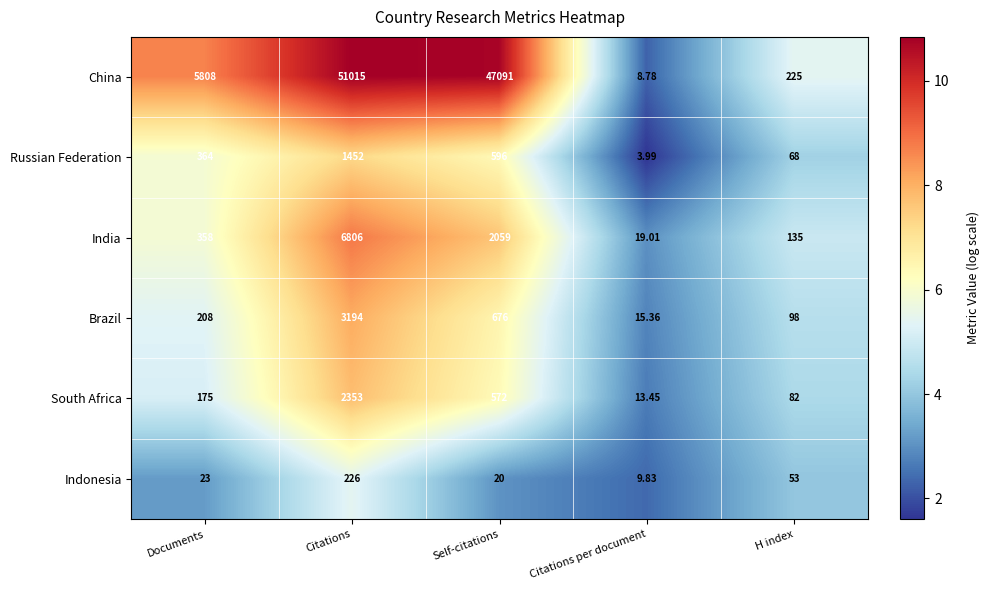

What is the total value across all series at Citations per document?

70.4